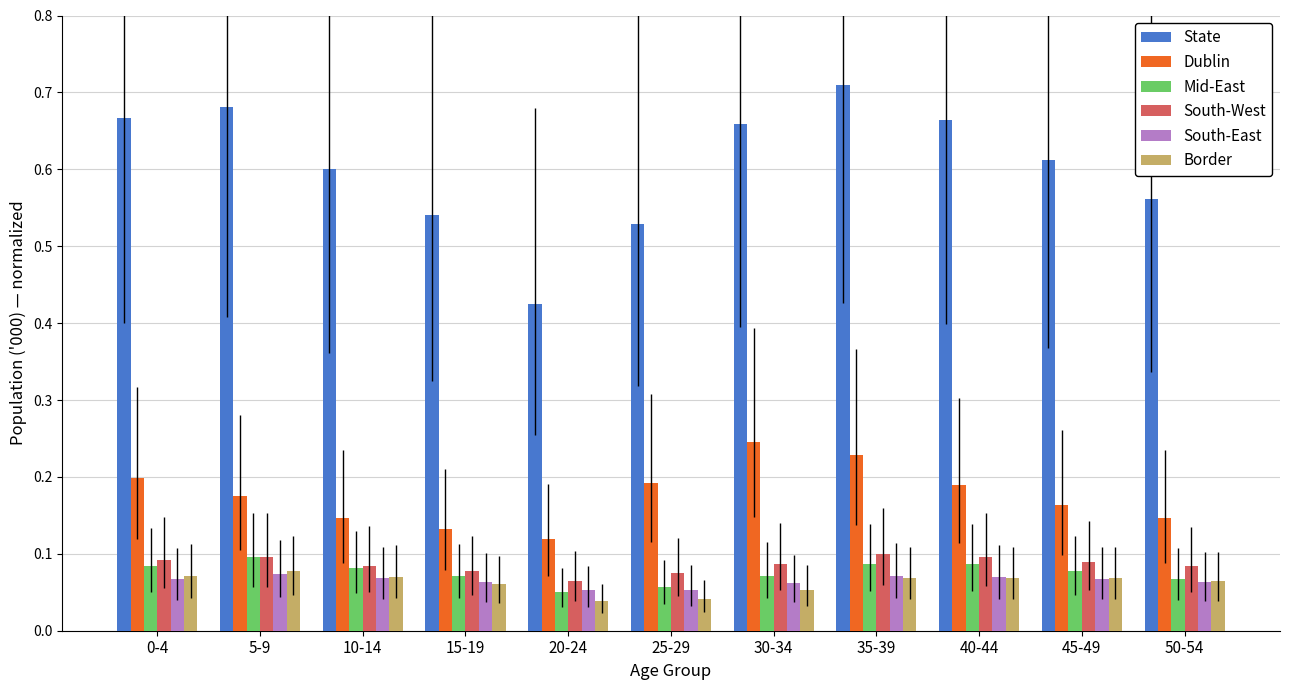

How many Mid-East values are between 0 and 1?

11